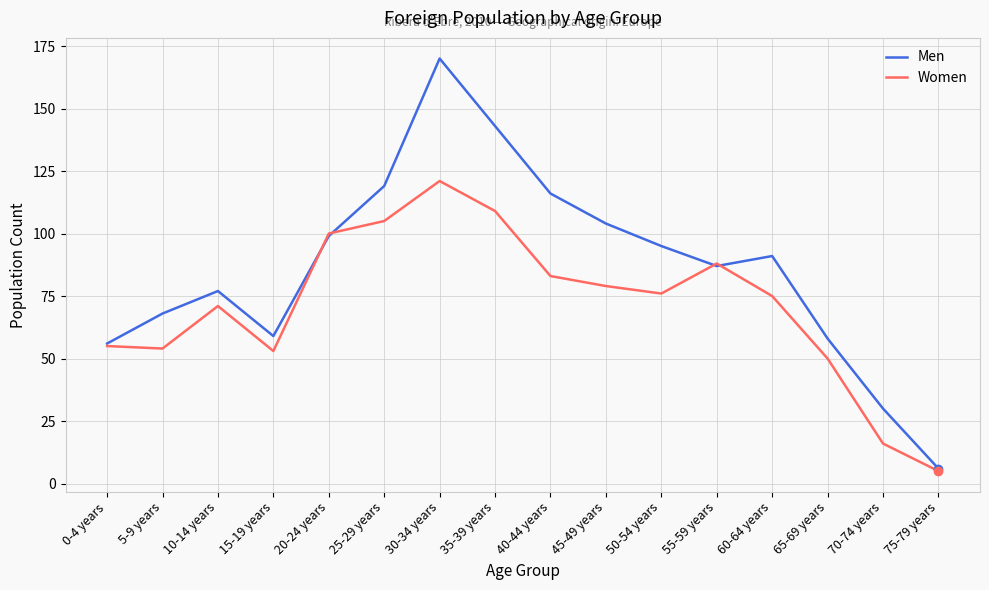

Where is the first local maximum for Men?

10-14 years